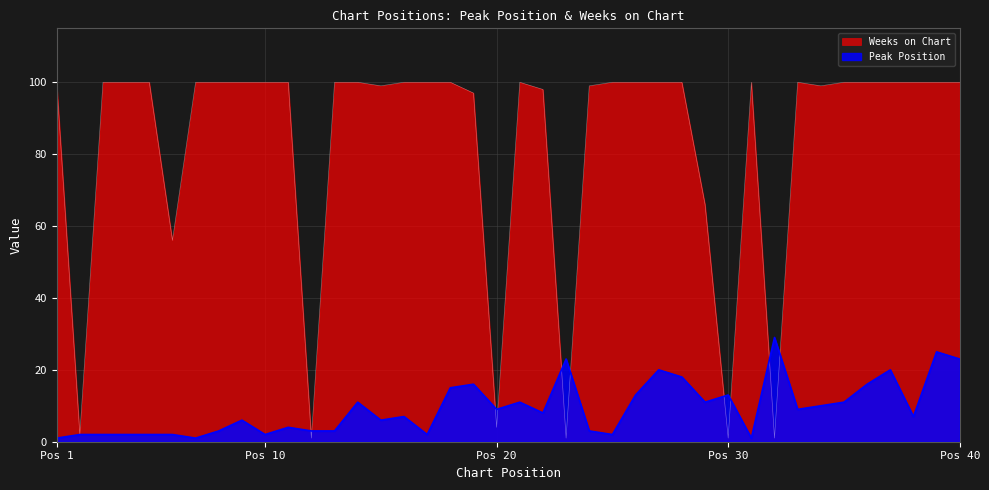

How many data points in Peak Position are above 8?

19